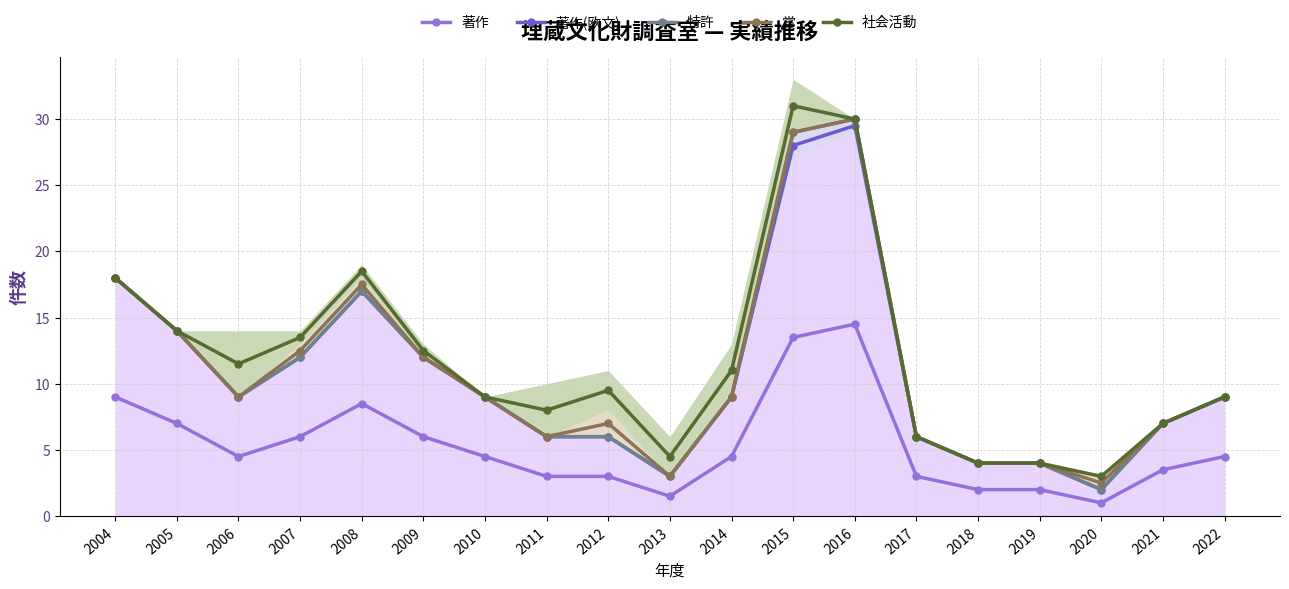

What is the sum of the 著作 values at 2011 and 2015?

16.5